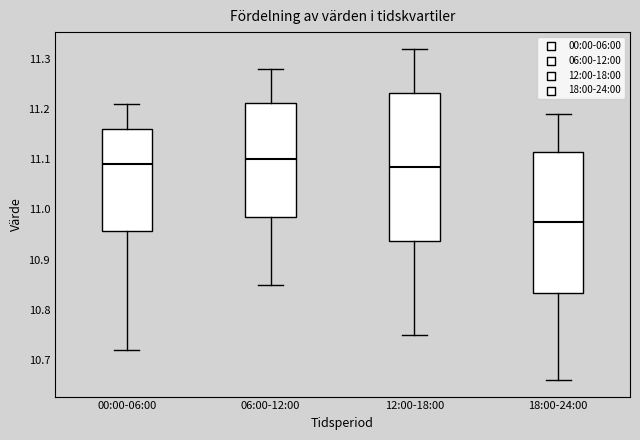

Where does the median line of the box for 18:00-24:00 sit on the y-axis? The values are not printed on the chart, so give them approximately, as read against the axis.

10.98